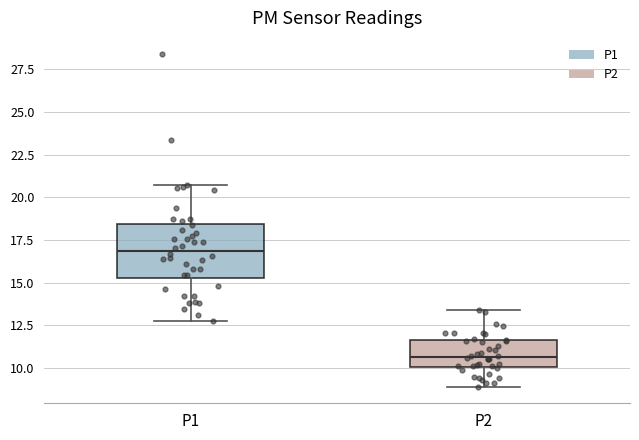

Which box is the tallest, from its lower edge to its upper edge?

P1